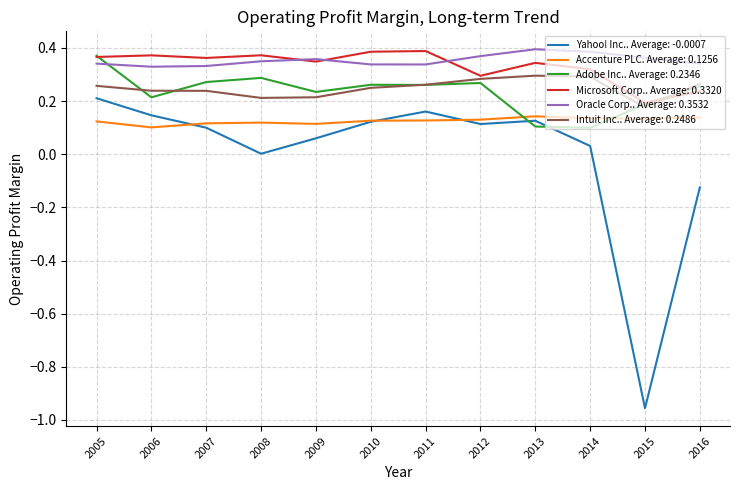

Is it true that Oracle Corp.. Average: 0.3532 equals 0.3 at 2011?

True